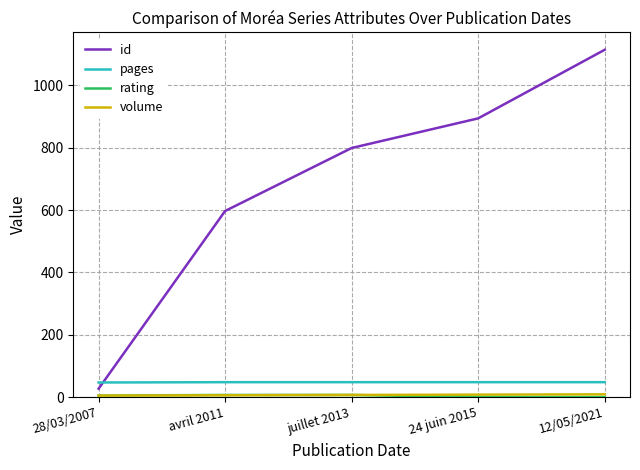

How many distinct data groups are displayed?

4